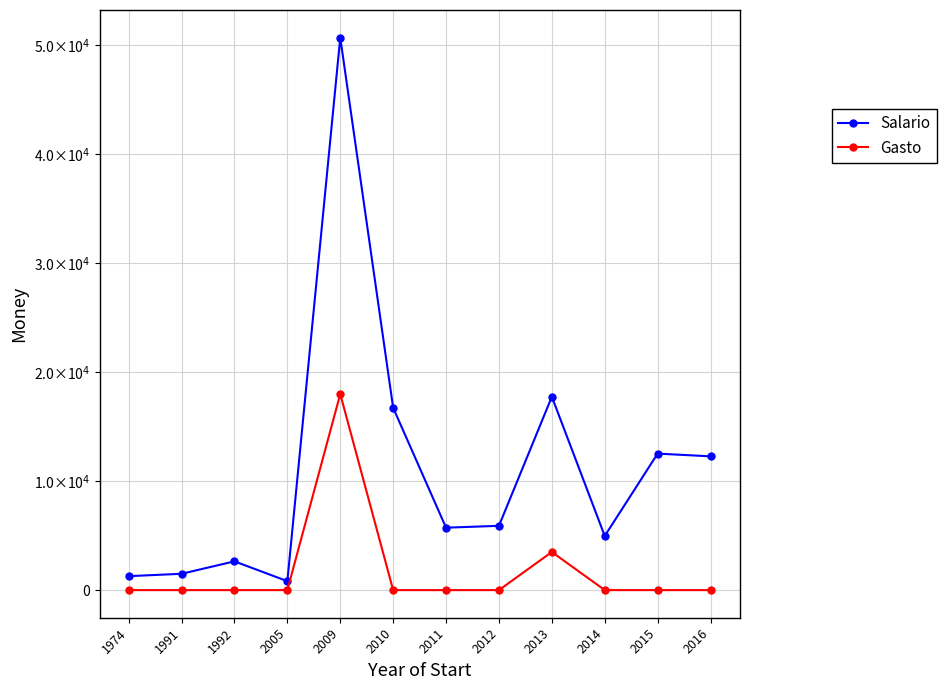

True or false: Gasto and Salario cross at least once.

False